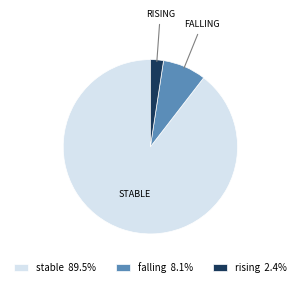

Is it true that falling is 8% of the pie?

True